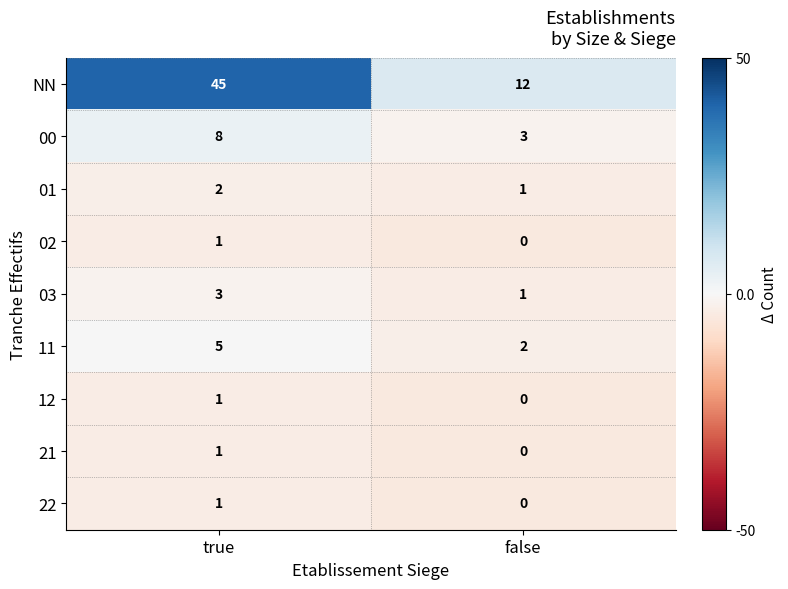

Between true and false, which series saw the biggest shift?

NN